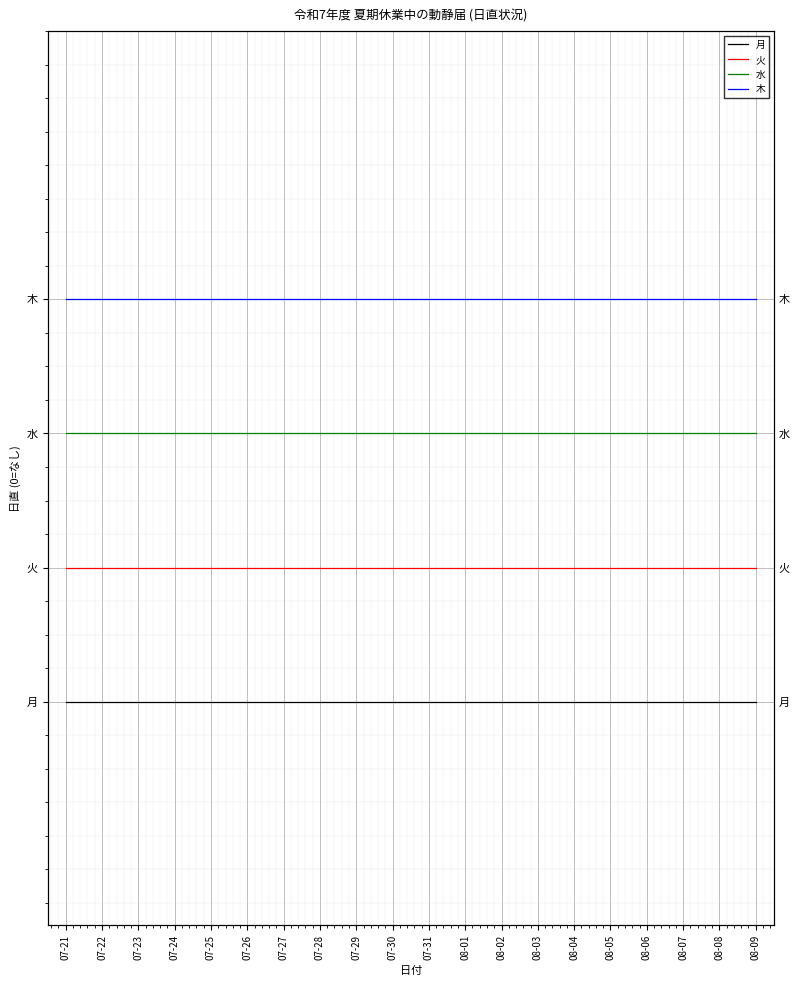

Reading left to right, what are all the values shown in this chart?

月: 0.0	0.0	0.0	0.0	0.0	0.0	0.0	0.0	0.0	0.0	0.0	0.0	0.0	0.0	0.0	0.0	0.0	0.0	0.0	0.0
火: 0.3	0.3	0.3	0.3	0.3	0.3	0.3	0.3	0.3	0.3	0.3	0.3	0.3	0.3	0.3	0.3	0.3	0.3	0.3	0.3
水: 0.6	0.6	0.6	0.6	0.6	0.6	0.6	0.6	0.6	0.6	0.6	0.6	0.6	0.6	0.6	0.6	0.6	0.6	0.6	0.6
木: 0.9	0.9	0.9	0.9	0.9	0.9	0.9	0.9	0.9	0.9	0.9	0.9	0.9	0.9	0.9	0.9	0.9	0.9	0.9	0.9